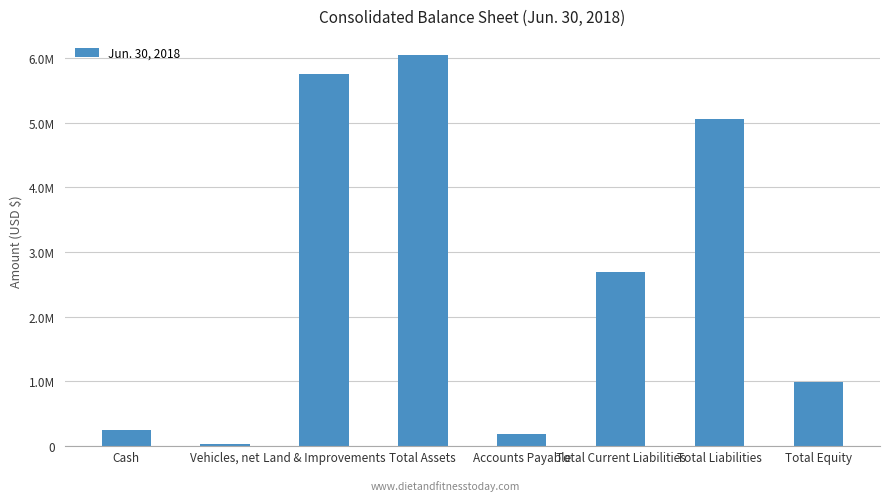

Are the bars horizontal?

No